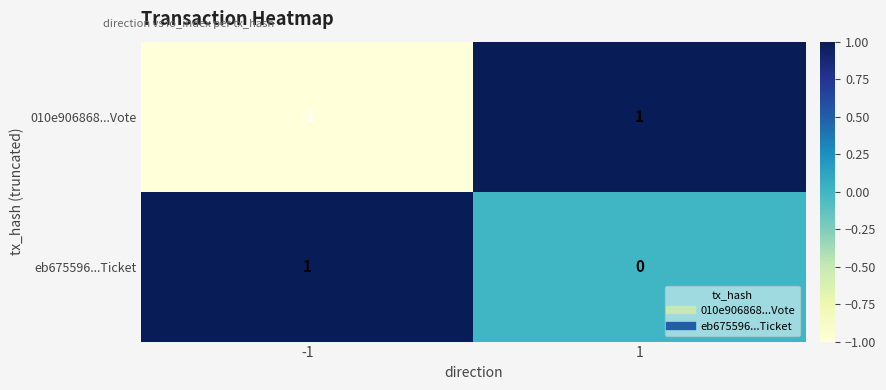

Reading right to left, list all the values displayed in this chart.

010e906868...Vote: 1	-1
eb675596...Ticket: 0	1